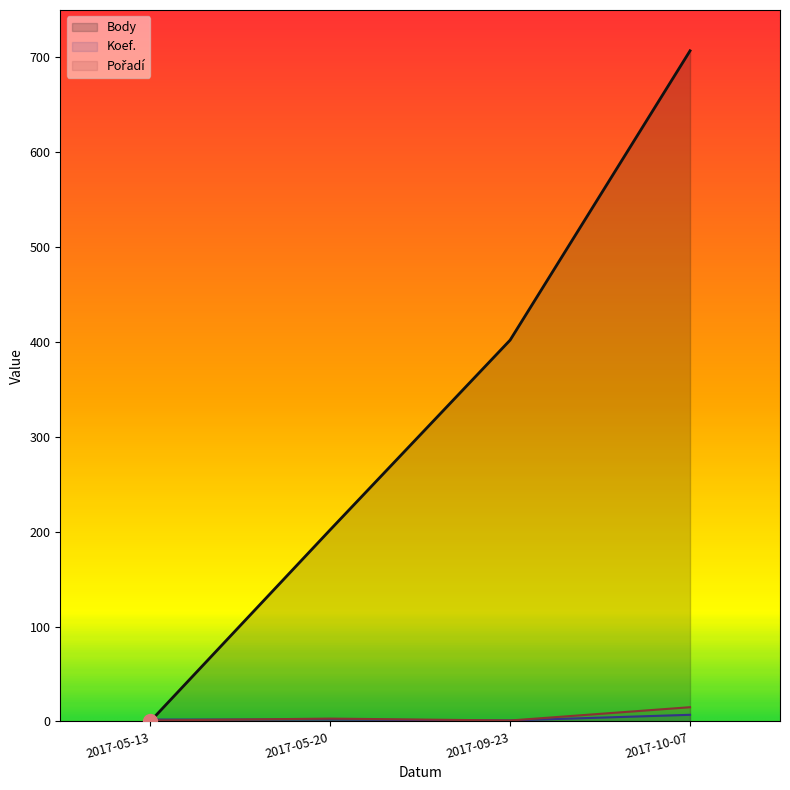

What is the sum of all Pořadí values?

20